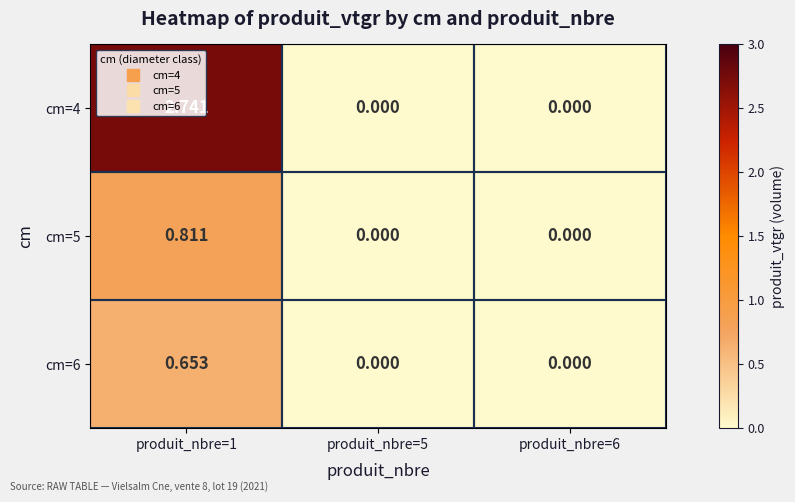

How many series are shown in this chart?

3